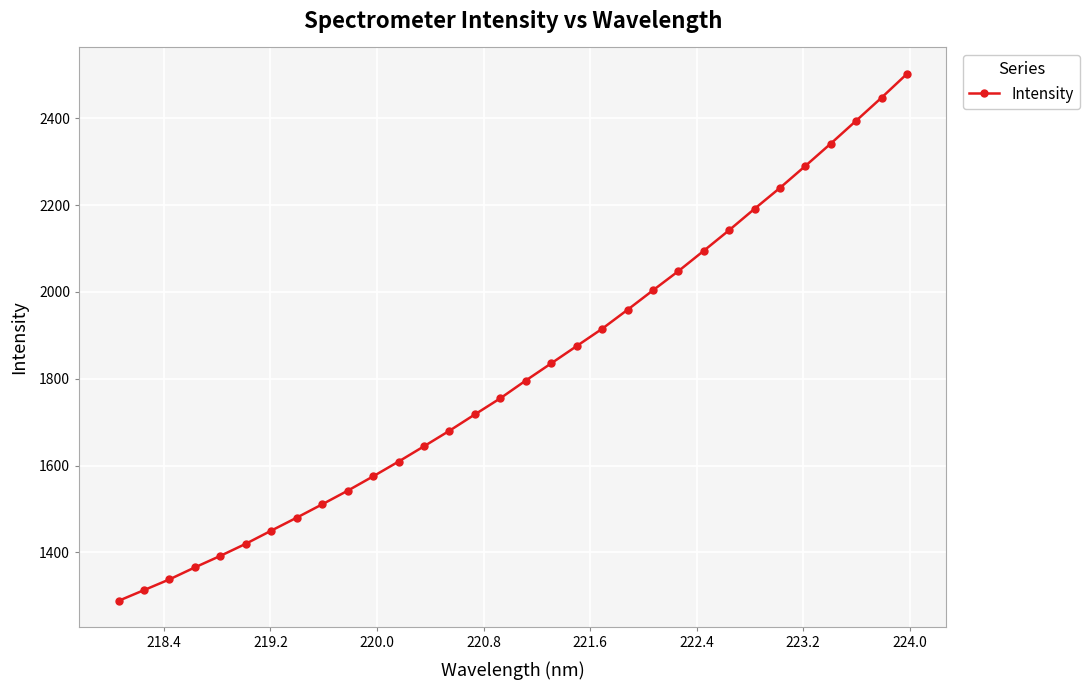

What is the value of the 16th point from the left?

1754.9